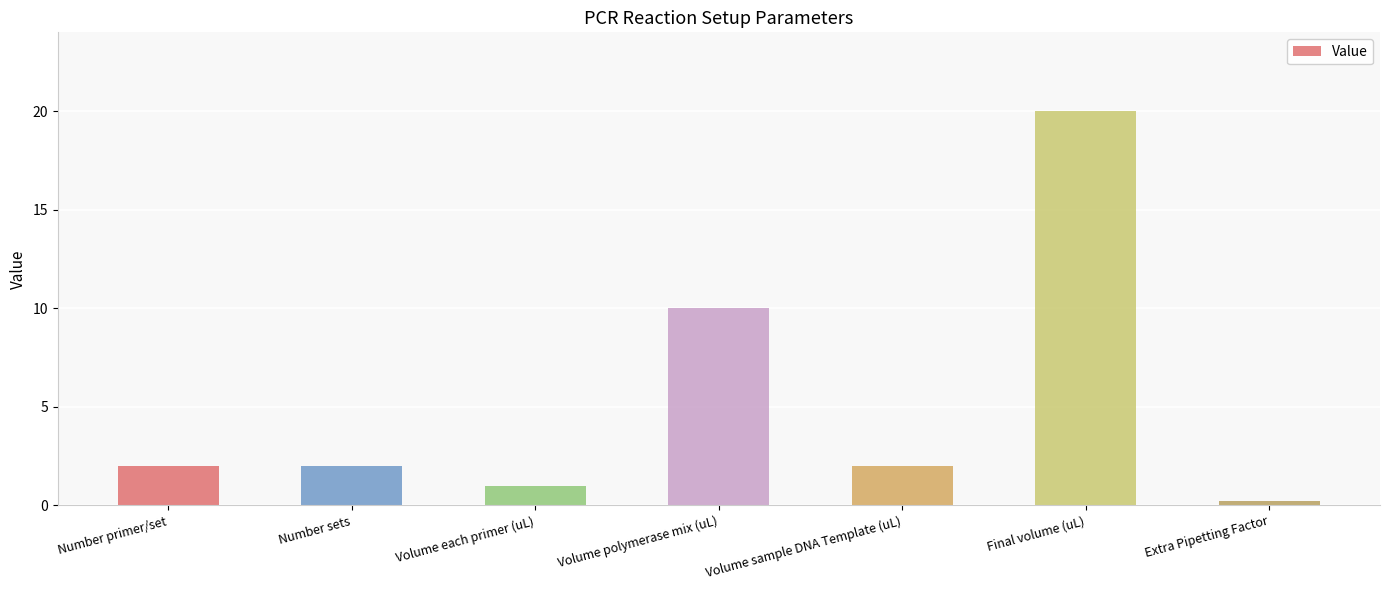

The value at Number sets is 3.4. True or false?

False